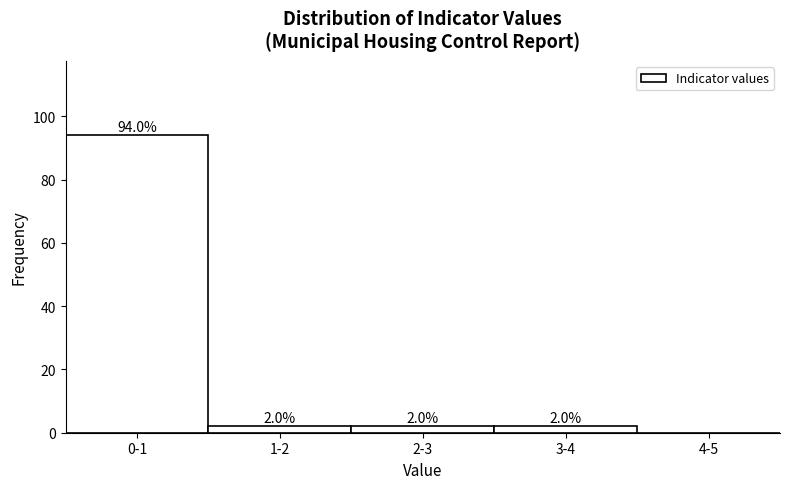

Reading left to right, what are all the values shown in this chart?

0-1=94	1-2=2	2-3=2	3-4=2	4-5=0